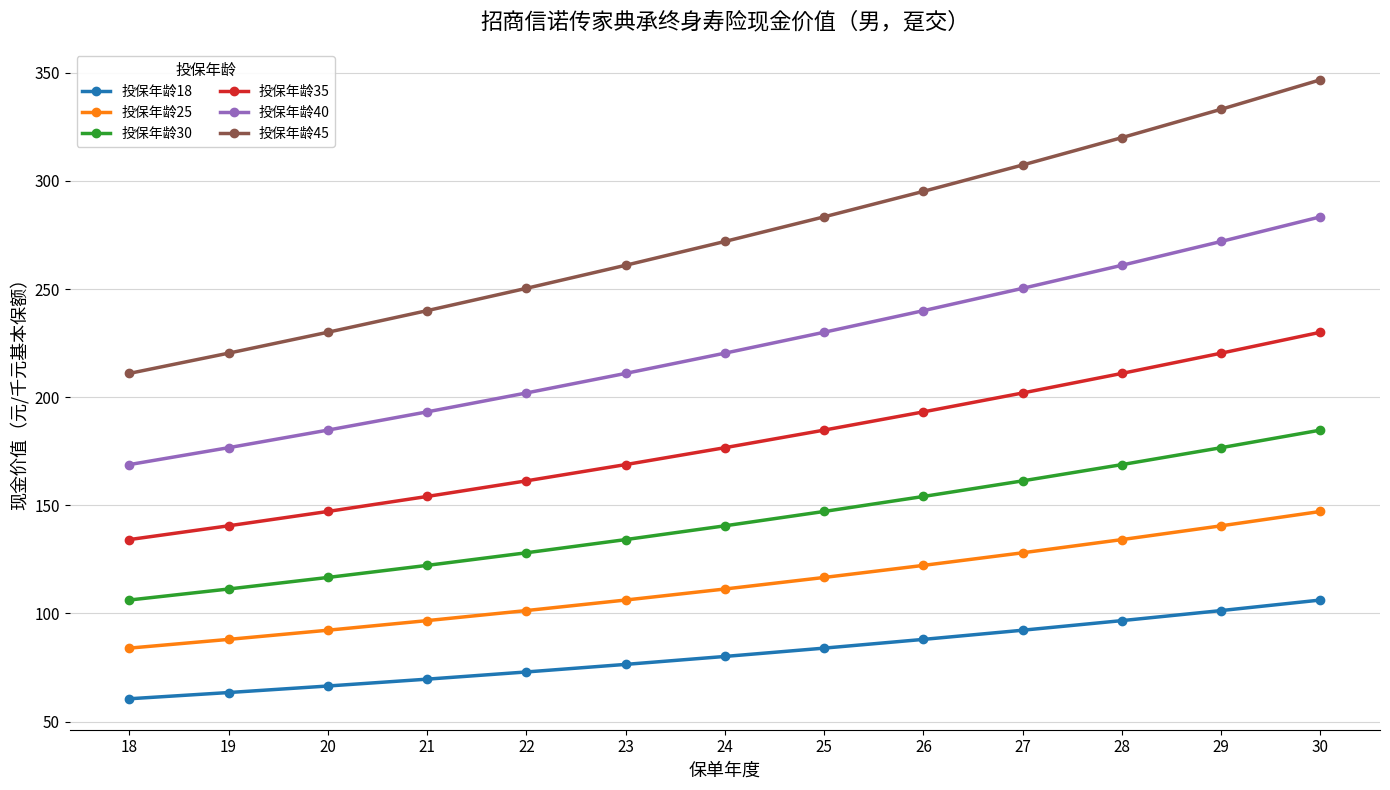

At 18, list the series in order from largest to smallest.

投保年龄45, 投保年龄40, 投保年龄35, 投保年龄30, 投保年龄25, 投保年龄18